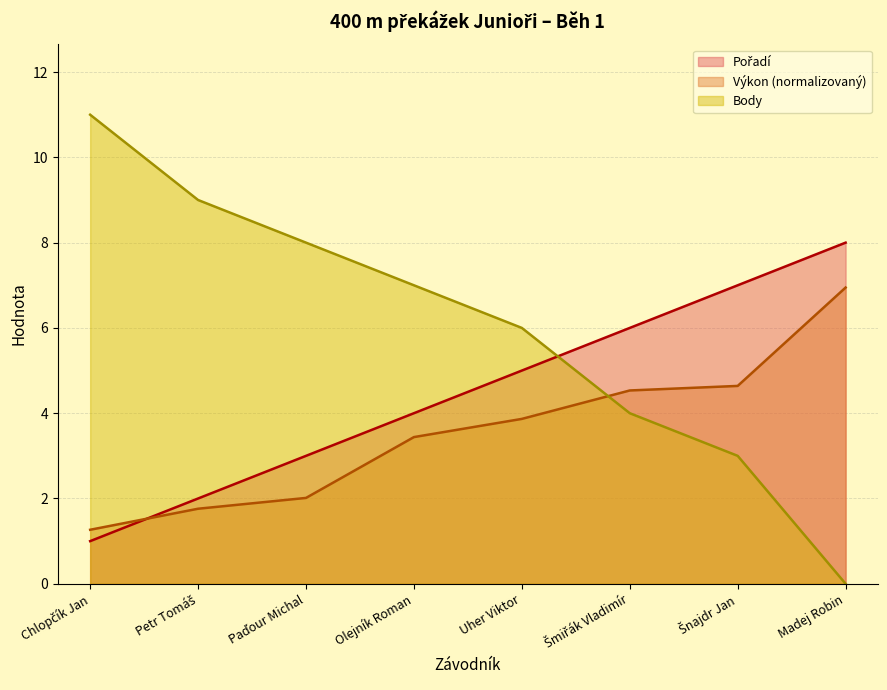

Does the chart have visible grid lines?

Yes